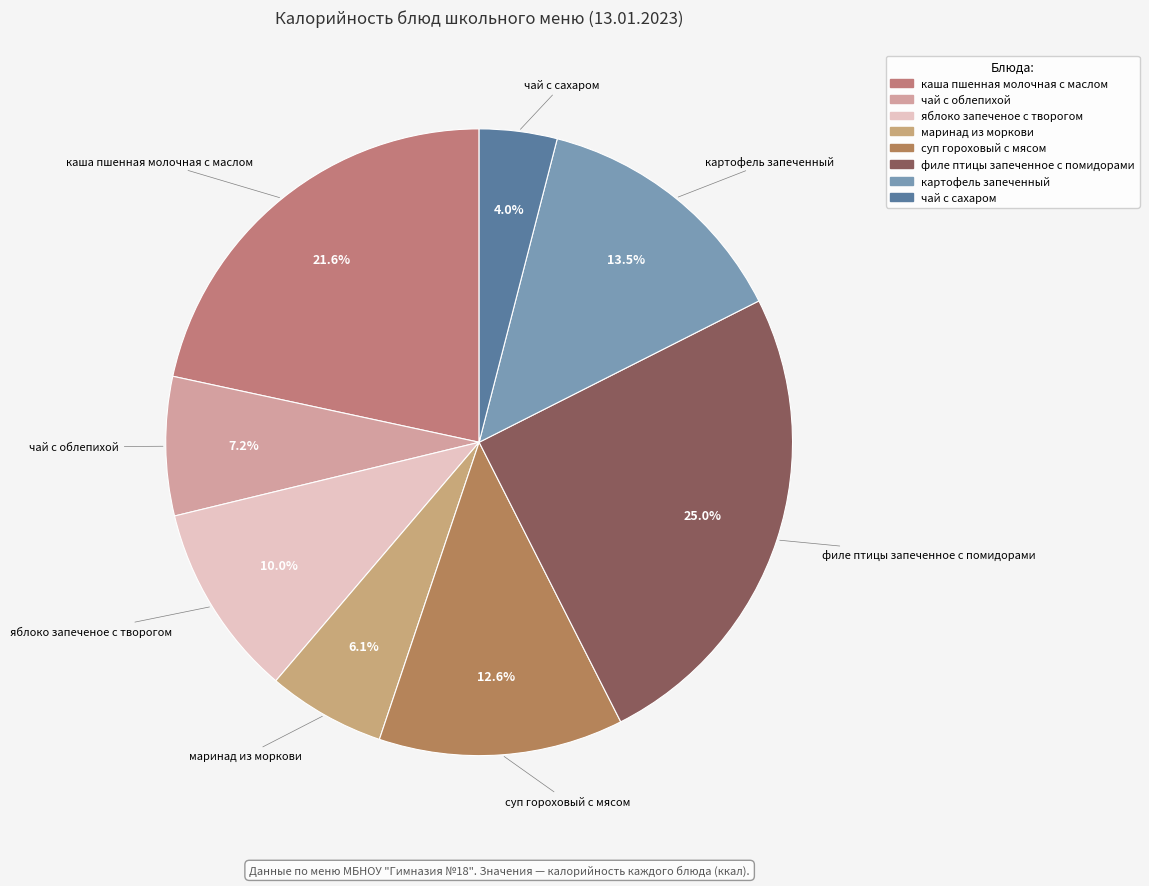

True or false: яблоко запеченое с творогом accounts for 10% of the total.

True